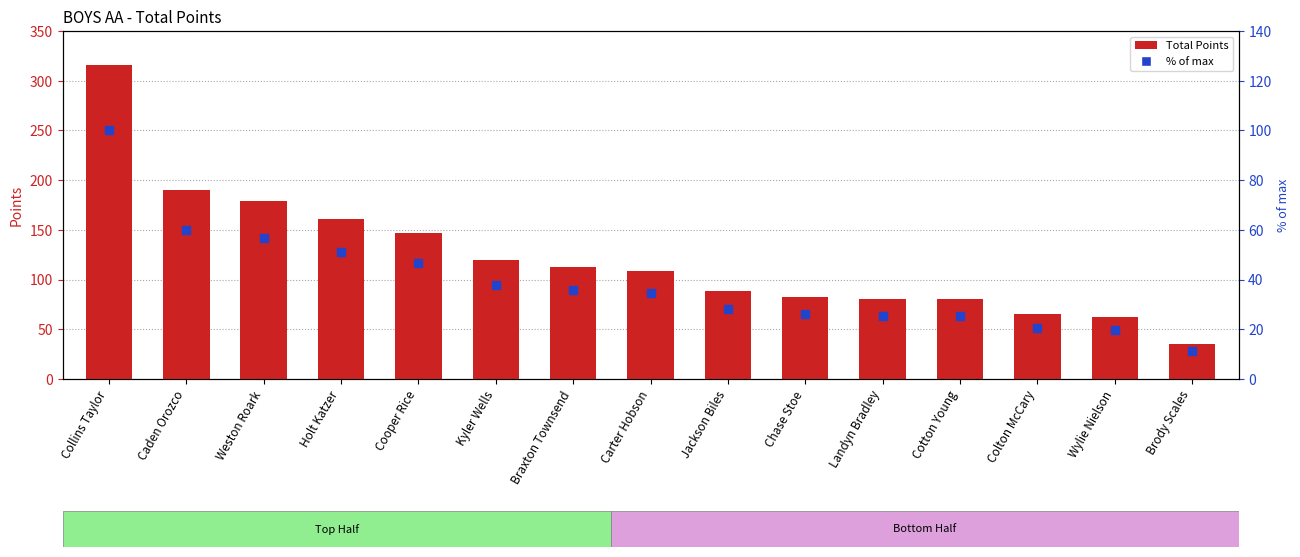

What are all the series names shown in the legend?

Total Points, % of max